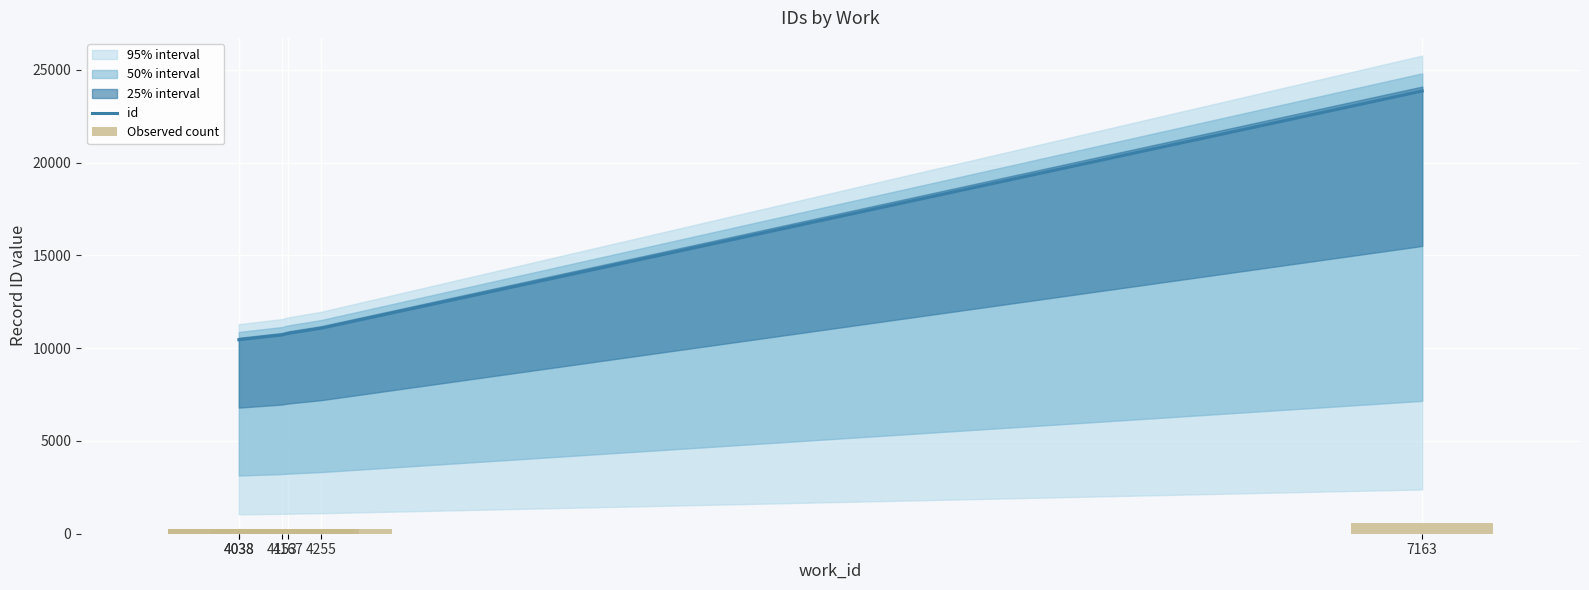

Reading left to right, list all the values displayed in this chart.

261.4	261.4	267.9	269.9	276.9	596.6